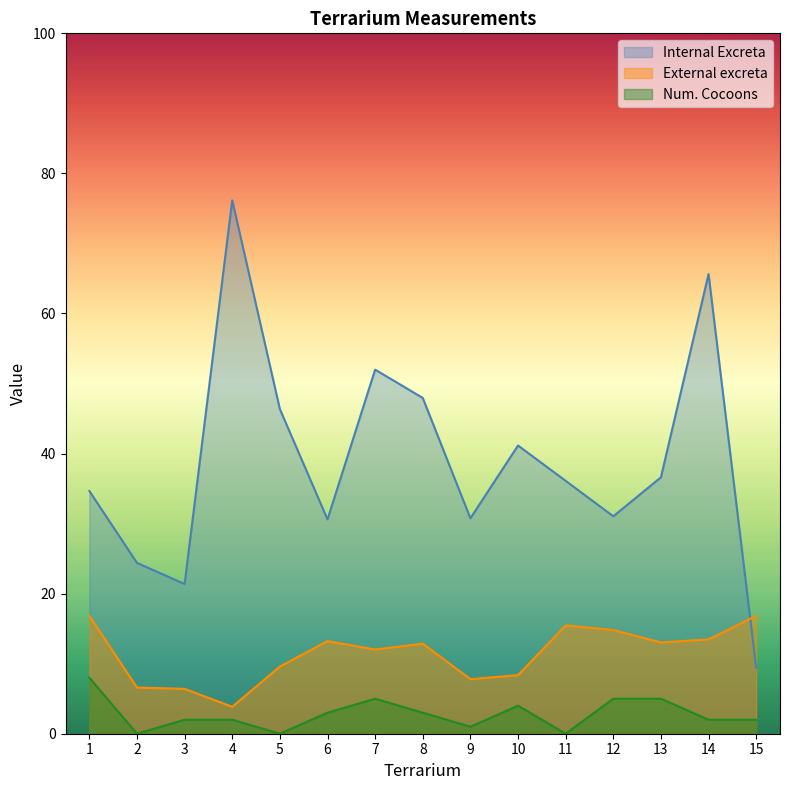

Is it true that External excreta equals 6.3 at 1?

False